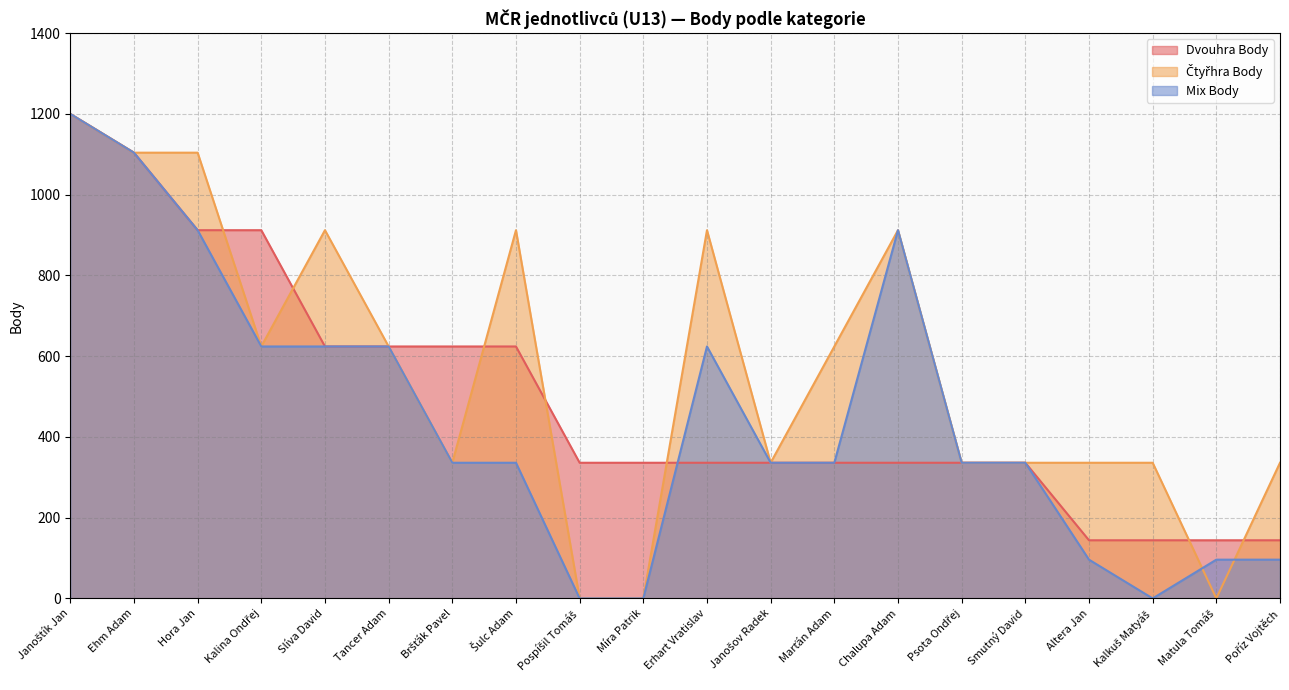

True or false: Mix Body and Dvouhra Body cross at least once.

True